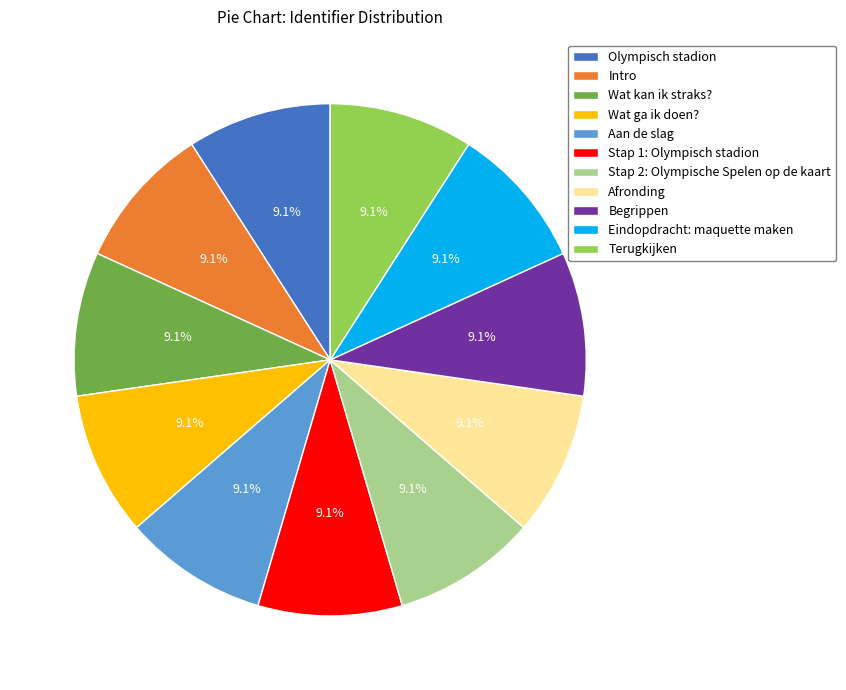

The Wat ga ik doen? slice represents 2% of the pie. True or false?

False